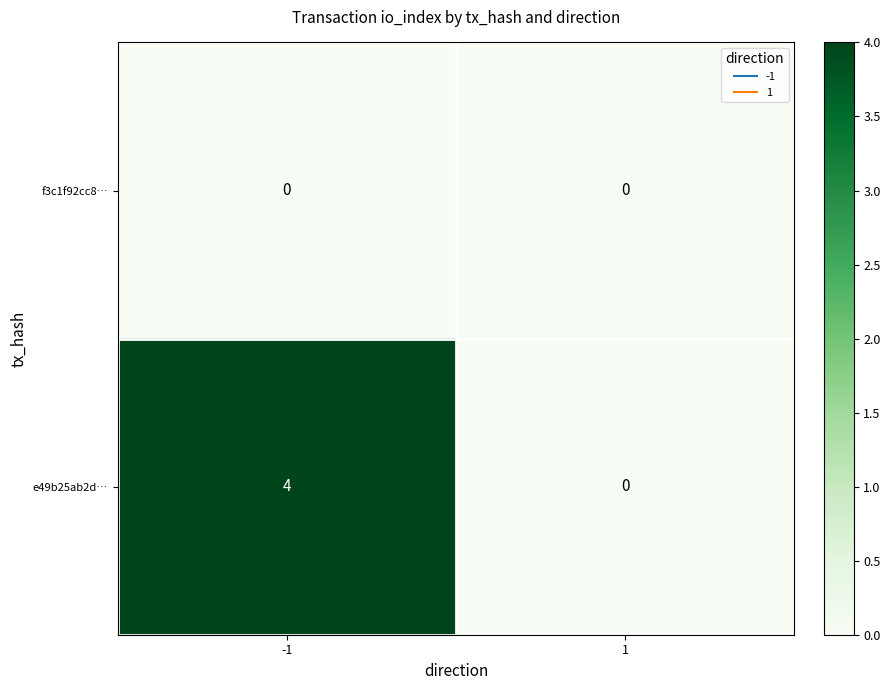

Reading left to right, extract all data points from this chart.

f3c1f92cc8…: -1=0	1=0
e49b25ab2d…: -1=4	1=0